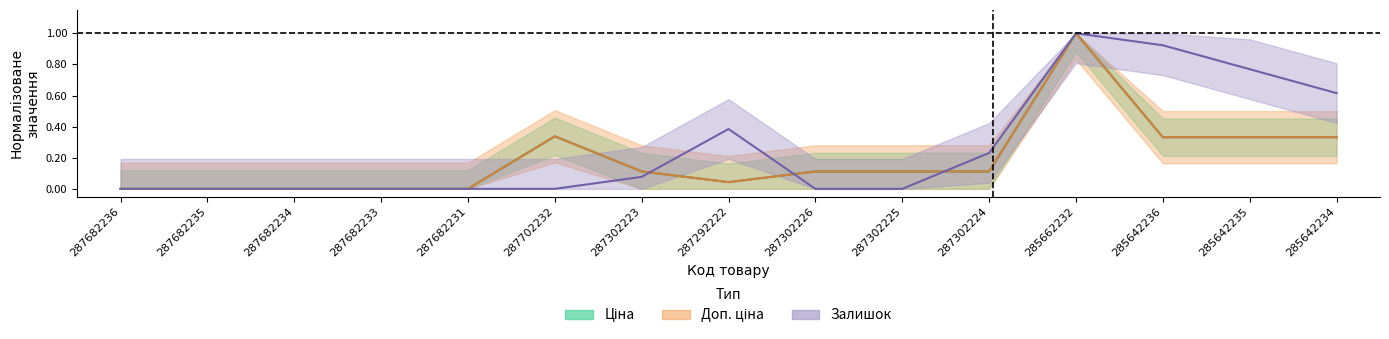

What are all the series names shown in the legend?

Ціна, Доп. ціна, Залишок